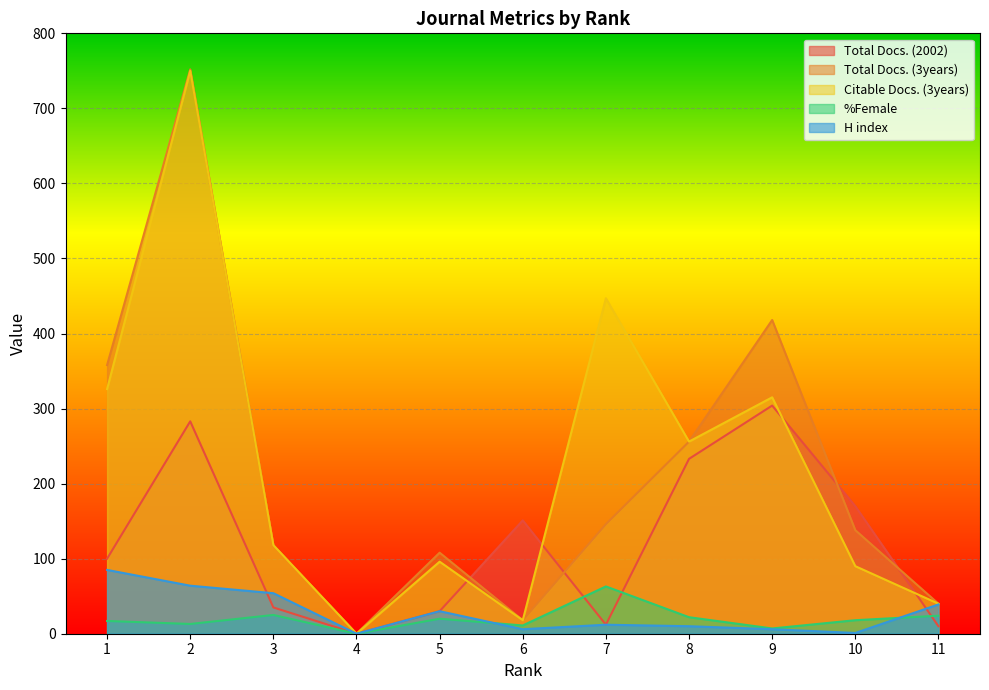

What is the maximum value for Total Docs. (2002)?

304